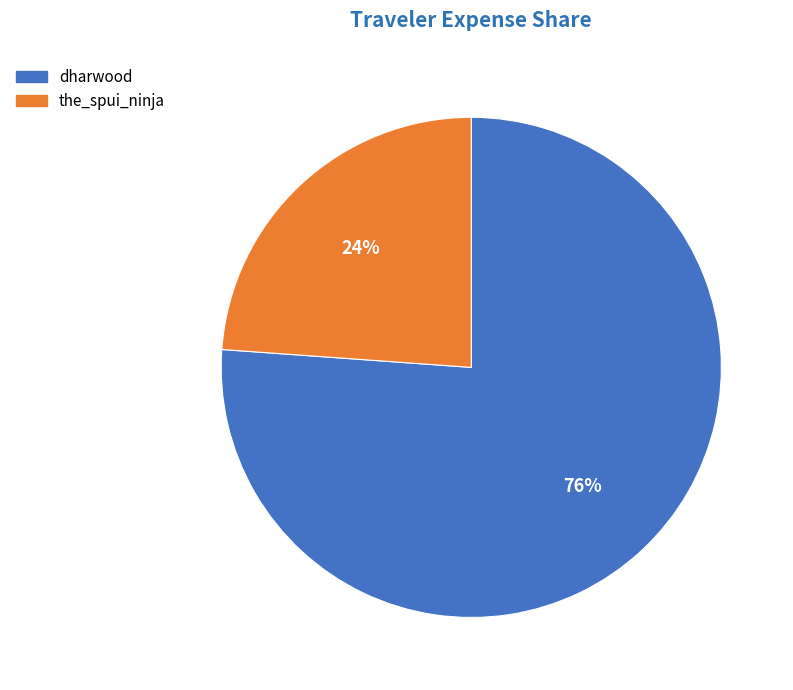

Does the_spui_ninja represent more than half of the total?

No